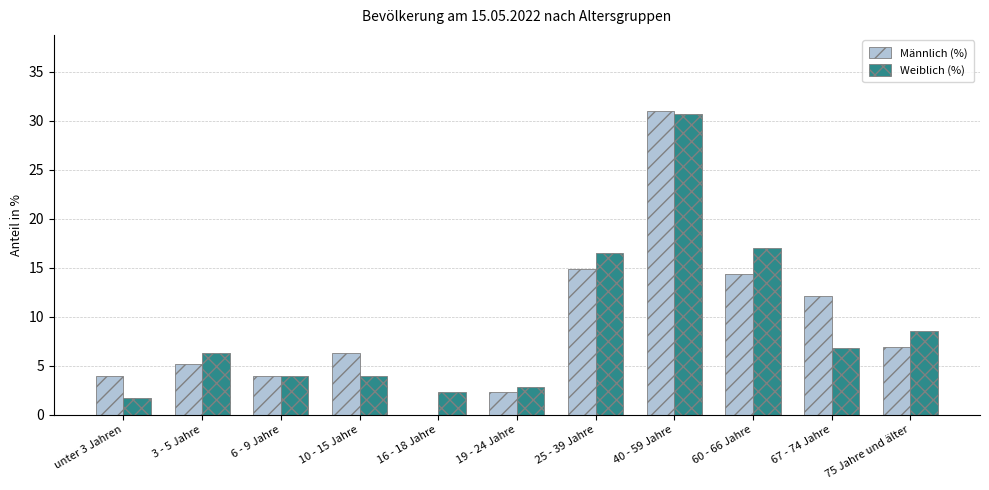

Reading left to right, what are all the values shown in this chart?

Männlich (%): unter 3 Jahren=4.0	3 - 5 Jahre=5.2	6 - 9 Jahre=4.0	10 - 15 Jahre=6.3	16 - 18 Jahre=0.0	19 - 24 Jahre=2.3	25 - 39 Jahre=14.9	40 - 59 Jahre=31.0	60 - 66 Jahre=14.4	67 - 74 Jahre=12.1	75 Jahre und älter=6.9
Weiblich (%): unter 3 Jahren=1.7	3 - 5 Jahre=6.3	6 - 9 Jahre=4.0	10 - 15 Jahre=4.0	16 - 18 Jahre=2.3	19 - 24 Jahre=2.8	25 - 39 Jahre=16.5	40 - 59 Jahre=30.7	60 - 66 Jahre=17.0	67 - 74 Jahre=6.8	75 Jahre und älter=8.5